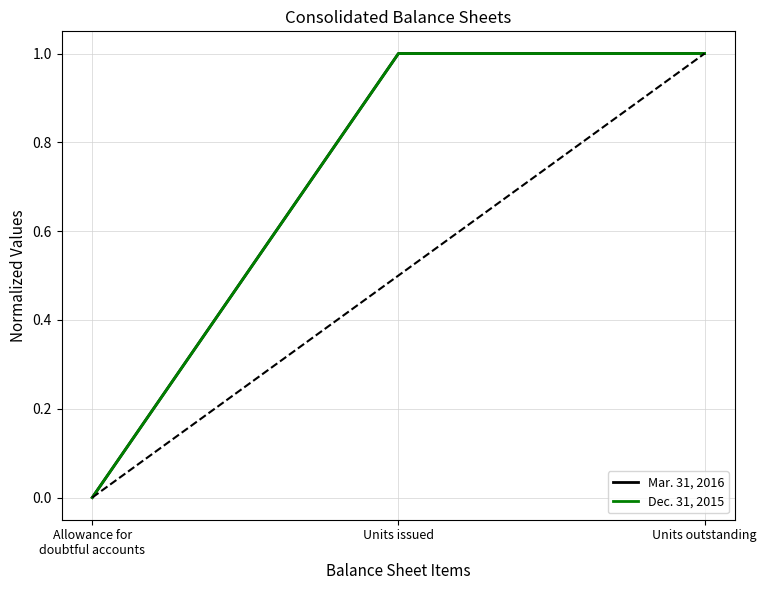

What position from the left is Allowance for
doubtful accounts?

1